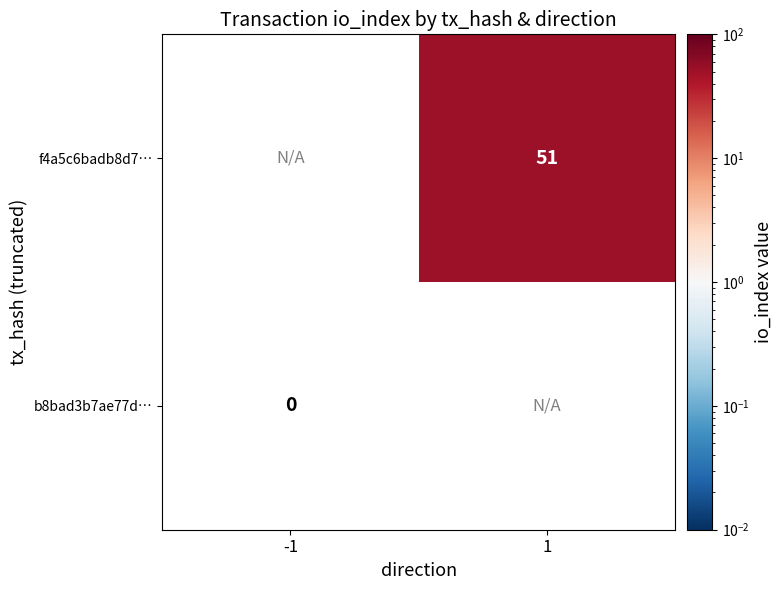

The value of f4a5c6badb8d7… at 1 is 91. True or false?

False